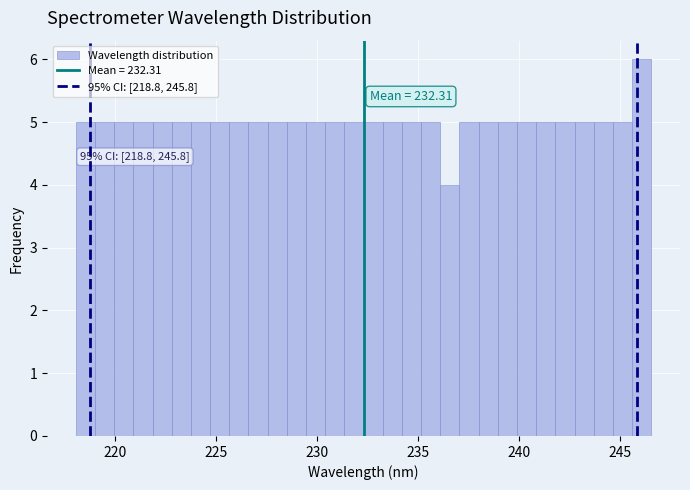

Around what value on the x-axis is the tallest bar? Give the approximate position of its centre, as read against the axis.

246.0